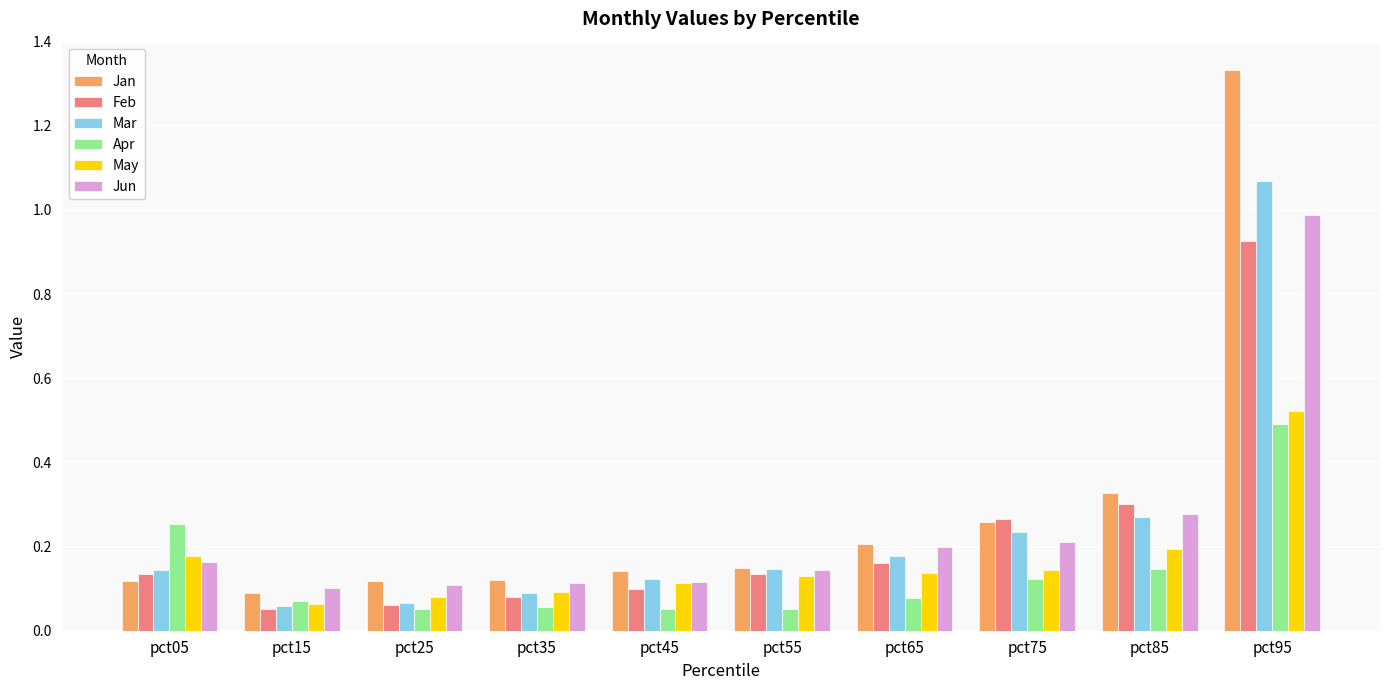

At which category does the chart reach its peak across all series?

pct95